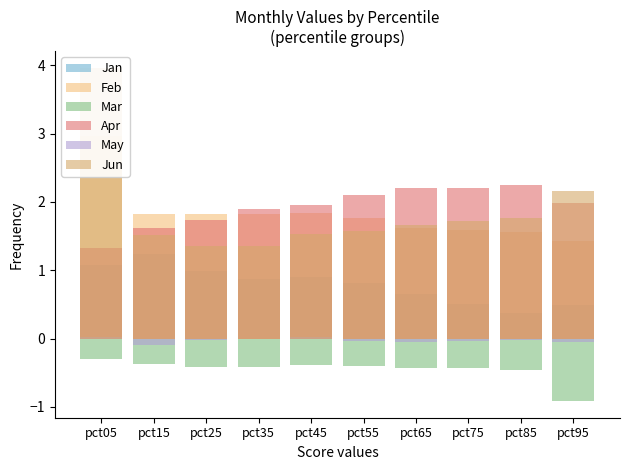

What are all the series names shown in the legend?

Jan, Feb, Mar, Apr, May, Jun